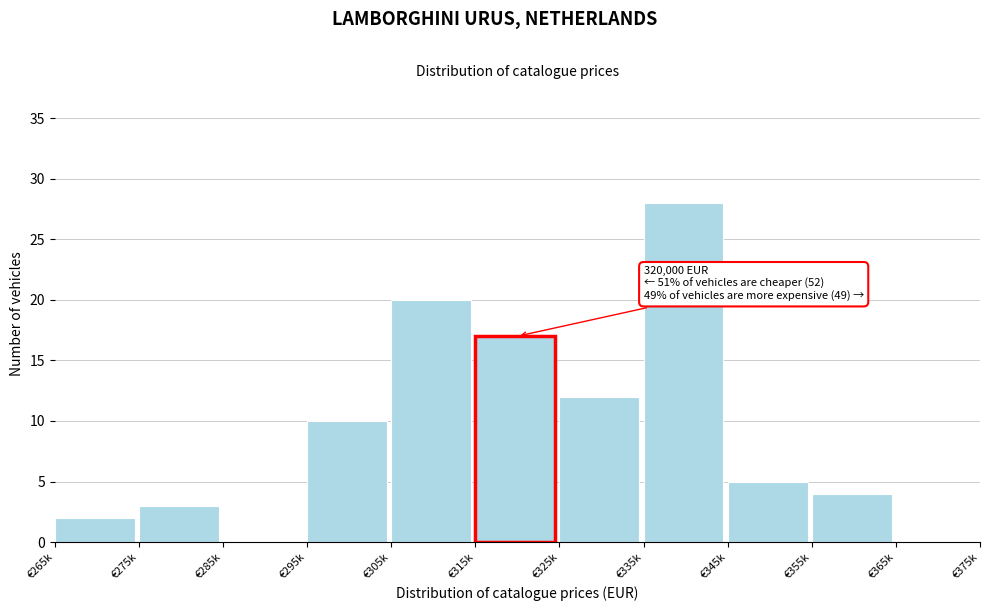

Reading left to right, list all the values displayed in this chart.

€265k=2	€275k=3	€285k=0	€295k=10	€305k=20	€315k=17	€325k=12	€335k=28	€345k=5	€355k=4	€365k=0